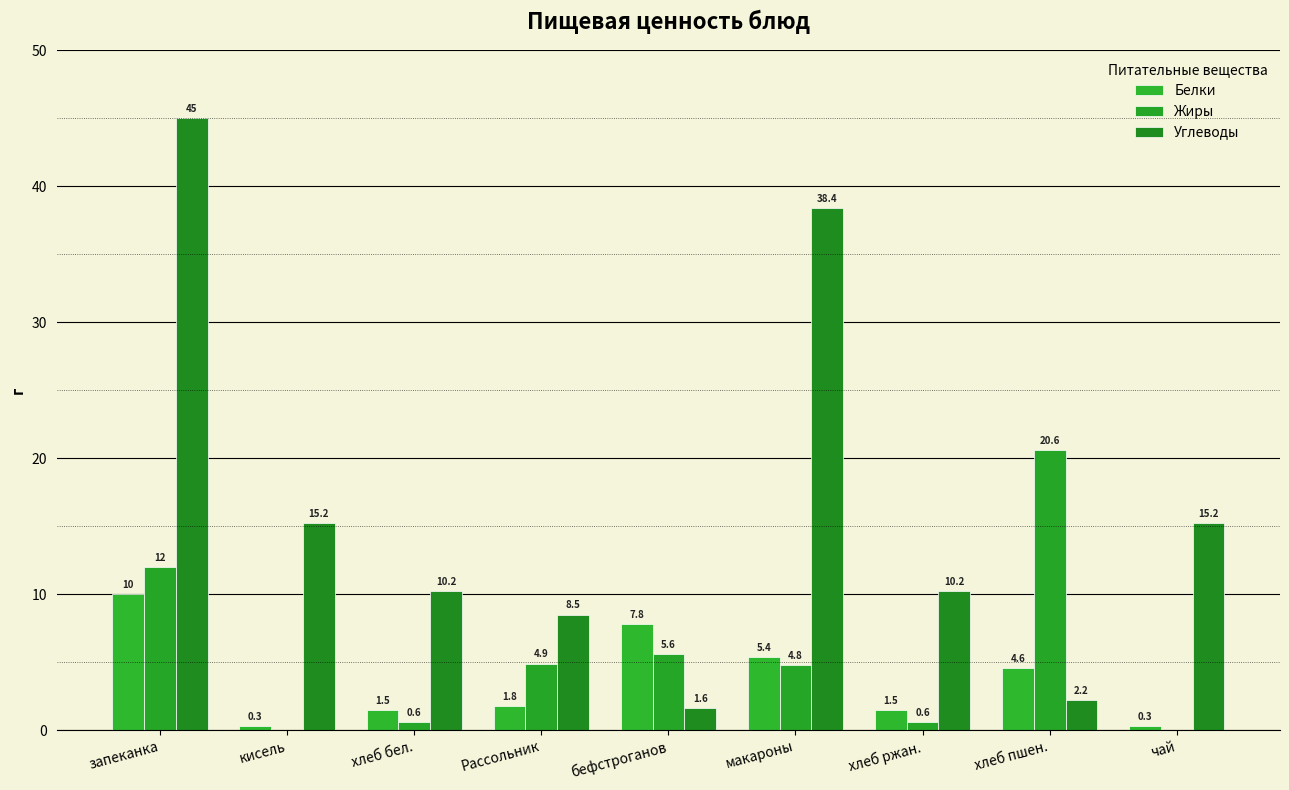

The Белки series shows 7.8 at бефстроганов. True or false?

True